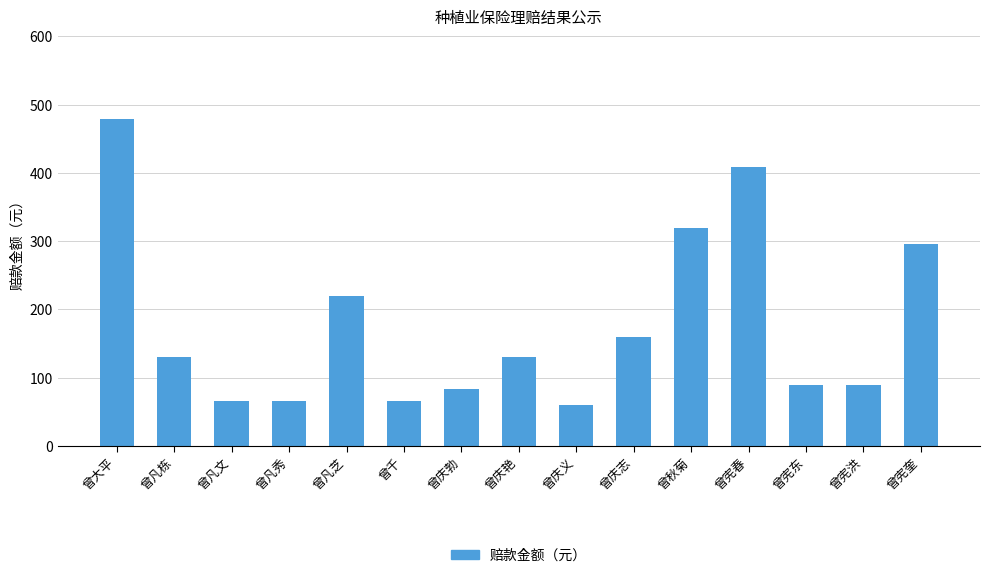

Where is the data nearest to the value 269?

曾宪奎